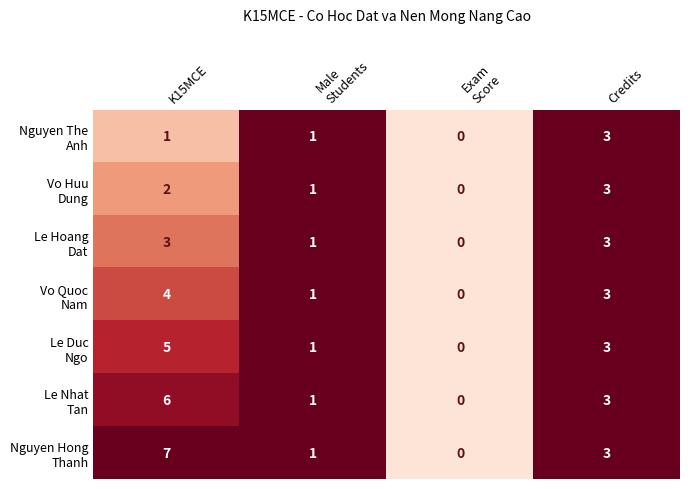

How many distinct data groups are displayed?

7